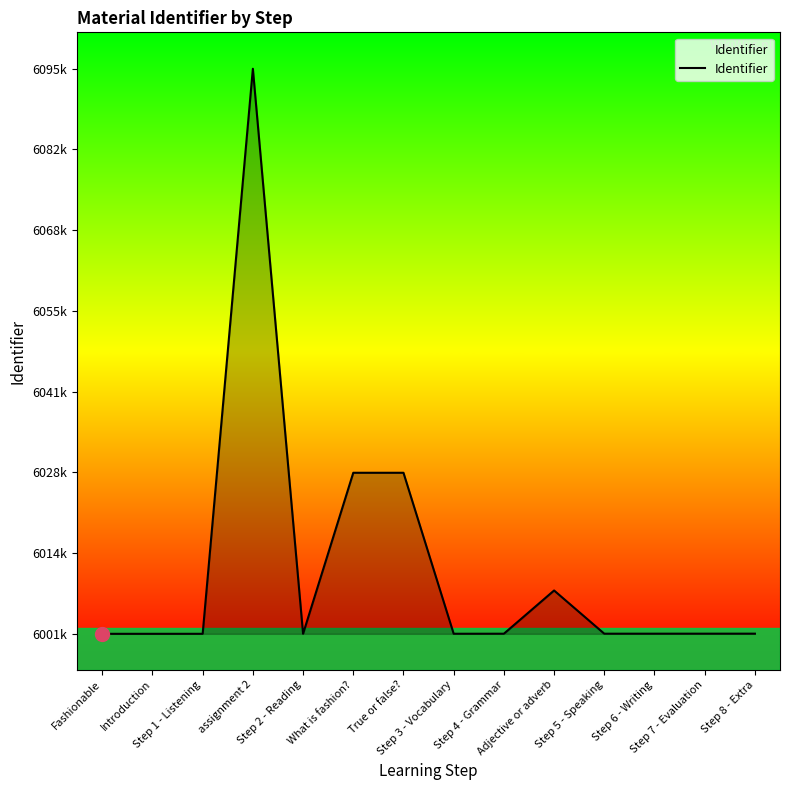

Does the chart display data point markers on the line(s)?

No